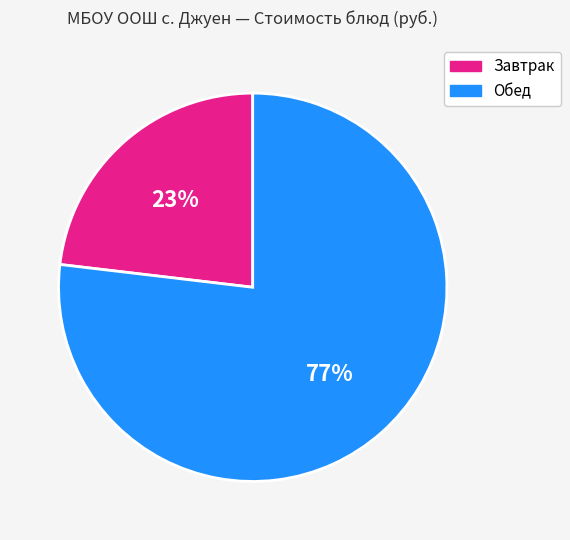

How many segments does this pie chart have?

2